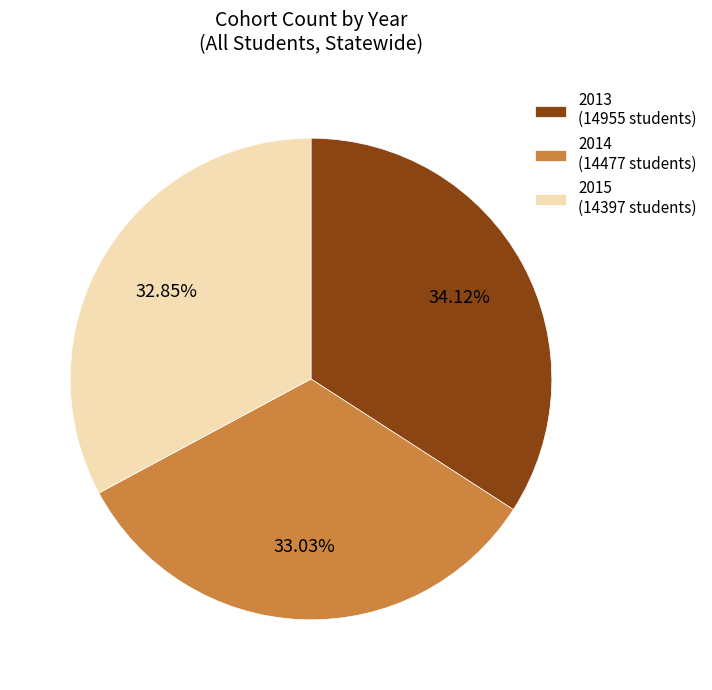

Approximately how many times larger is the value at 2014 (14477 students) compared to 2013 (14955 students)?

1.0